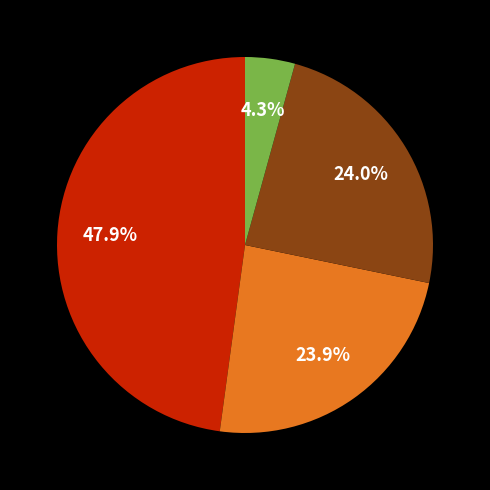

Is there any slice that represents more than half of the pie?

No